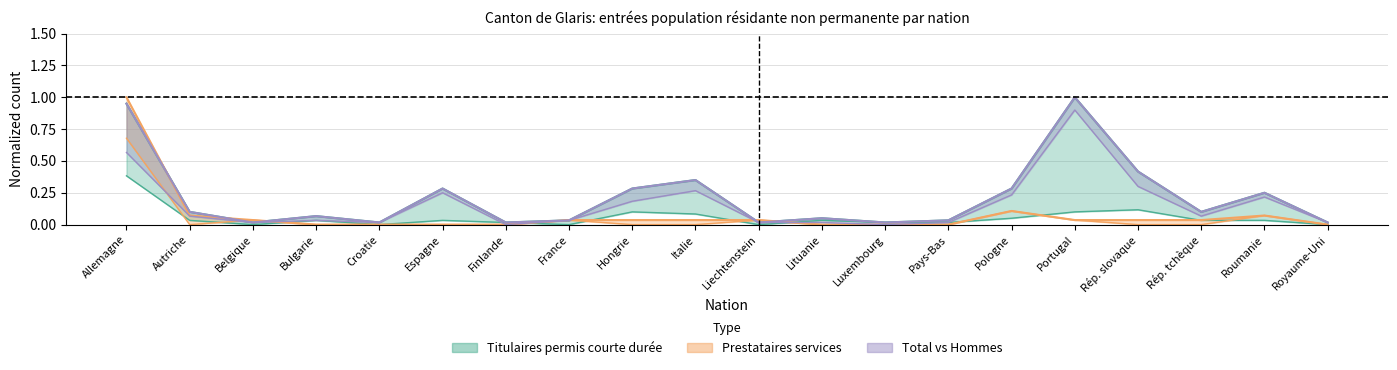

What is the difference between the maximum and minimum values in the Titulaires permis courte durée (Hommes) series?

0.9